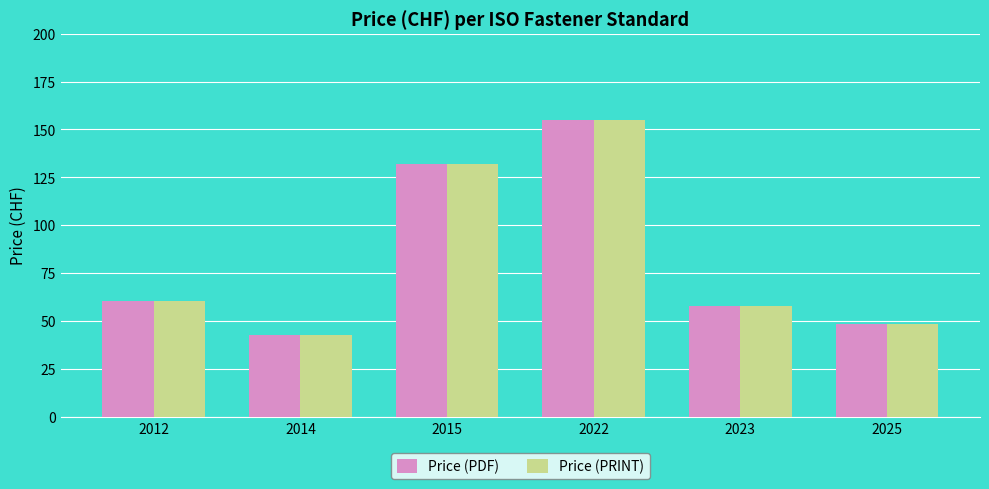

How many groups of bars are there?

6